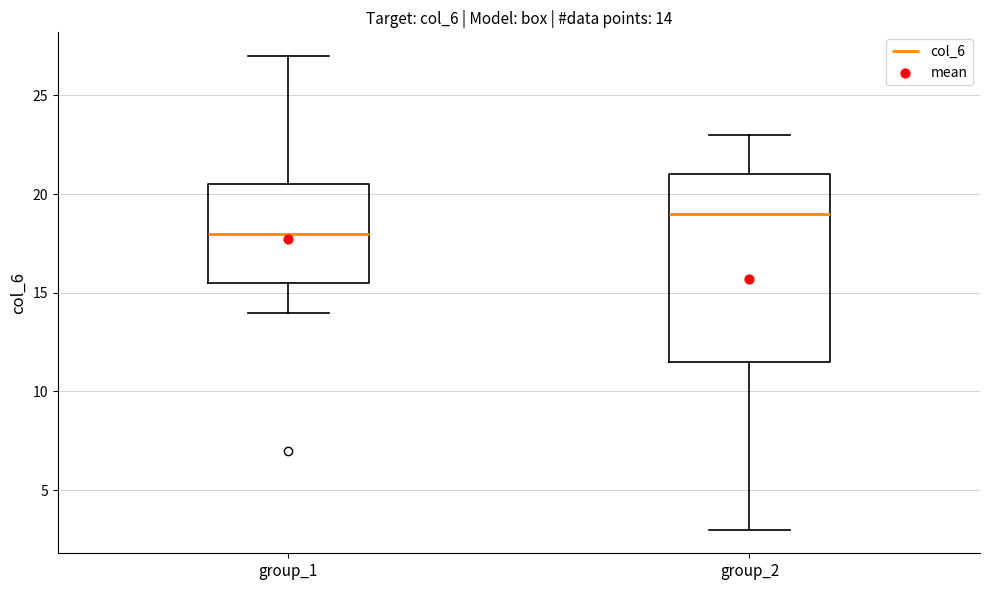

Which box has the lowest median line?

group_1